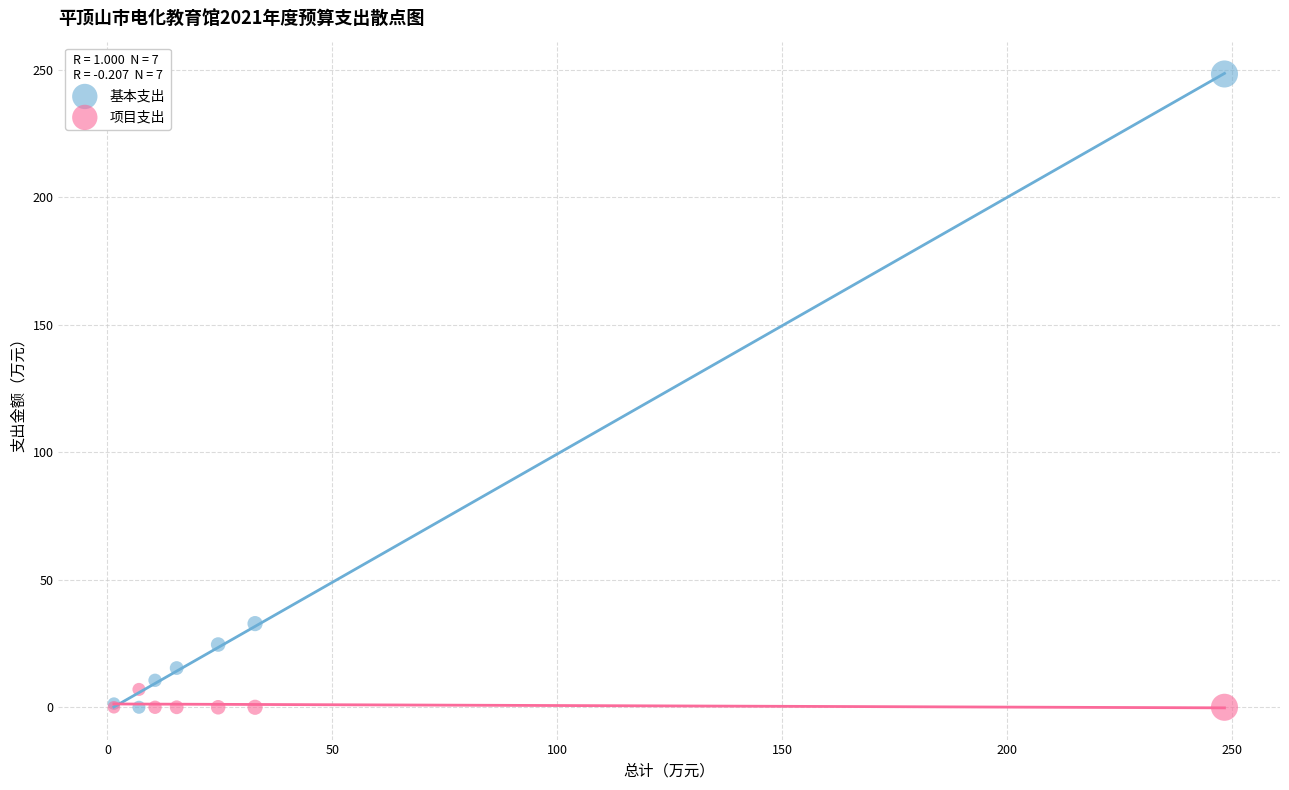

Which series reaches the maximum Y coordinate?

基本支出